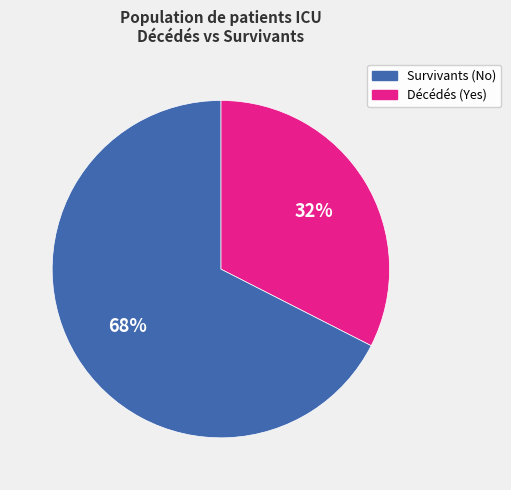

Count the number of slices in the pie.

2